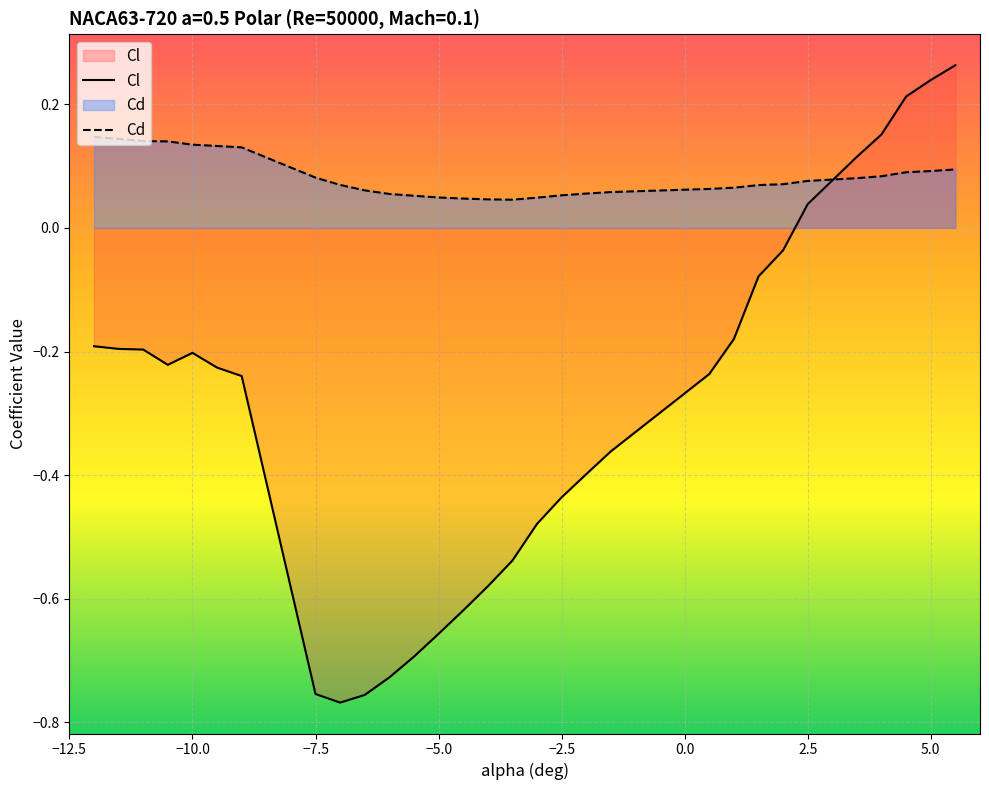

Reading left to right, list all the values displayed in this chart.

Cl: -0.2	-0.2	-0.2	-0.2	-0.2	-0.2	-0.2	-0.8	-0.8	-0.8	-0.7	-0.7	-0.7	-0.6	-0.6	-0.5	-0.5	-0.4	-0.4	-0.4	-0.2	-0.2	-0.1	-0.0	0.0	0.1	0.2	0.2	0.2	0.3
Cd: 0.1	0.1	0.1	0.1	0.1	0.1	0.1	0.1	0.1	0.1	0.1	0.1	0.0	0.0	0.0	0.0	0.0	0.1	0.1	0.1	0.1	0.1	0.1	0.1	0.1	0.1	0.1	0.1	0.1	0.1